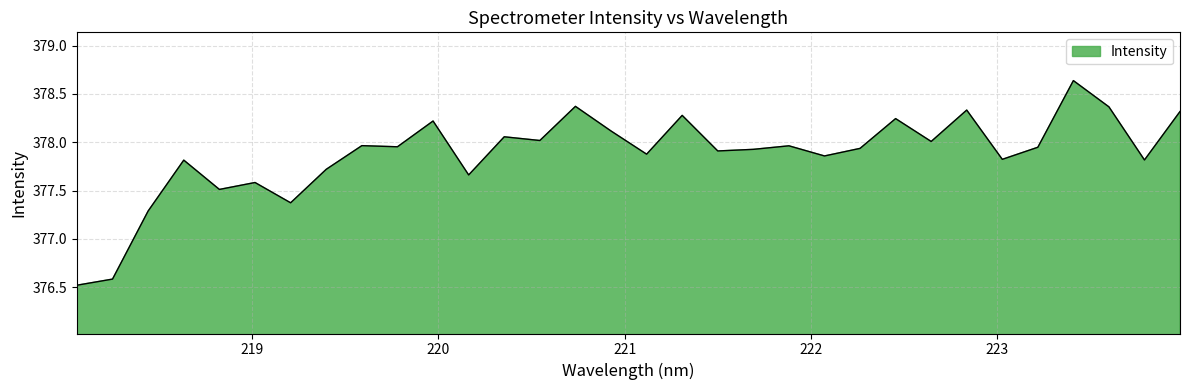

What is the smallest value displayed?

376.5